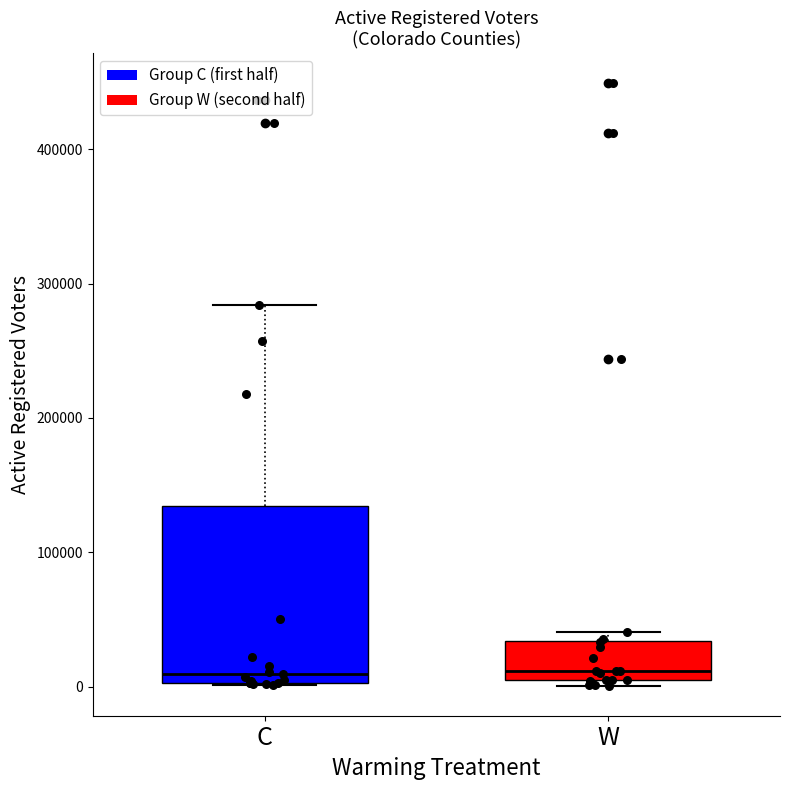

Where is the lower edge of the box for C on the y-axis? The values are not printed on the chart, so give them approximately, as read against the axis.

0